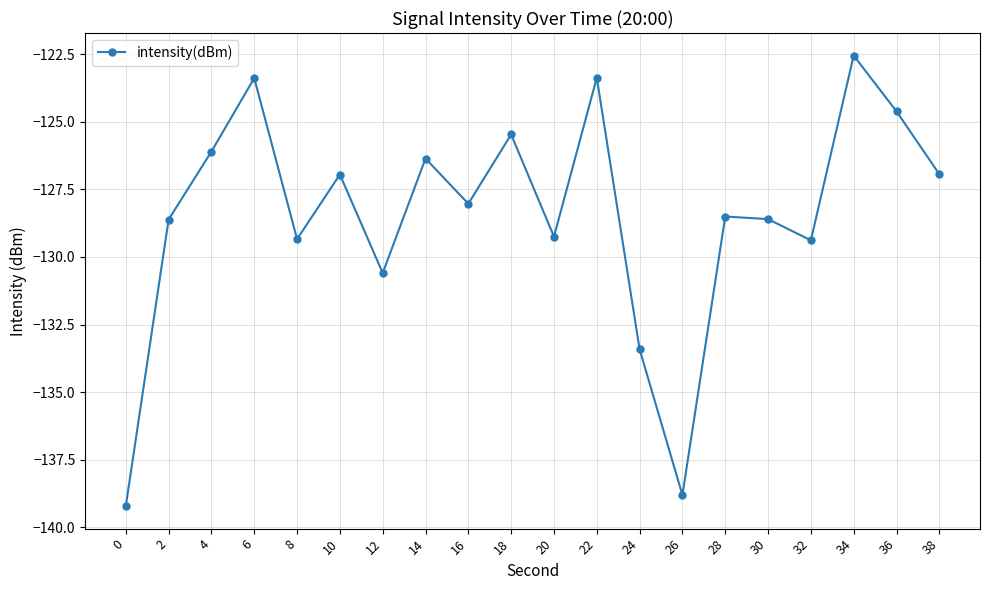

How many values are below -128?

11